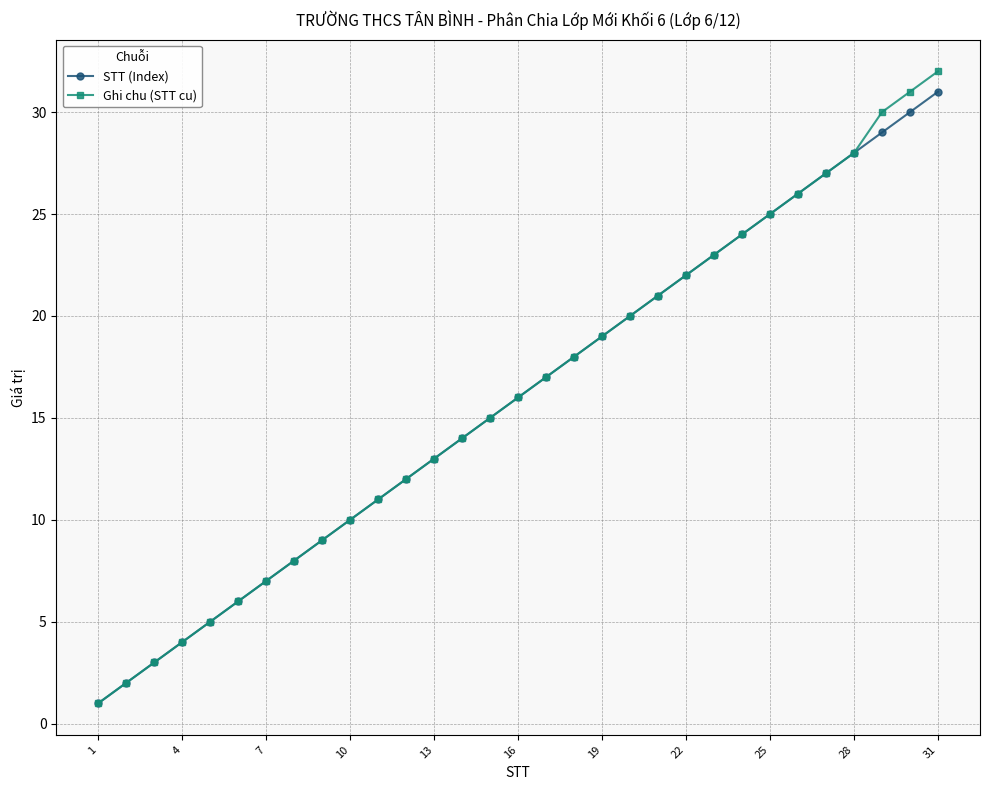

True or false: Ghi chu (STT cu) has more than 0 interior local peaks.

False